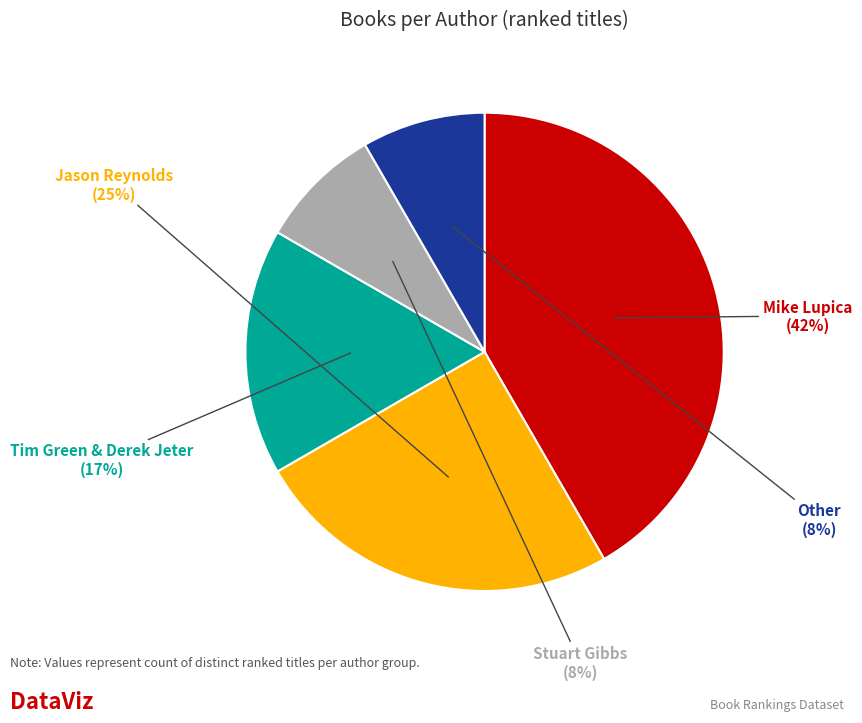

Does any single category account for the majority?

No